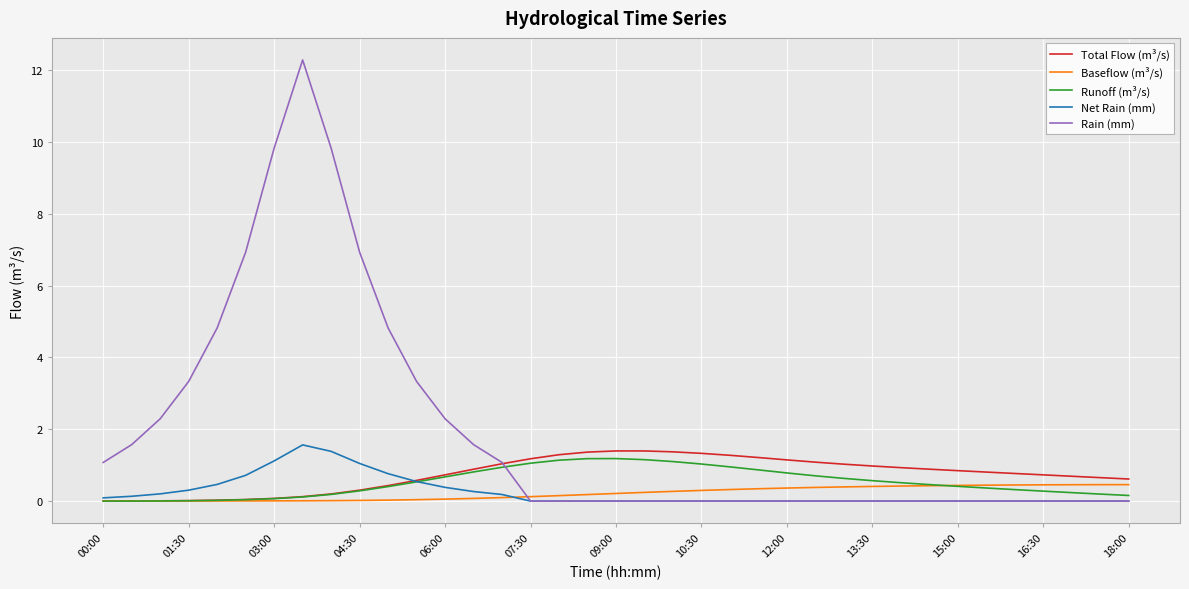

Which series has the largest range (max minus min)?

Rain (mm)